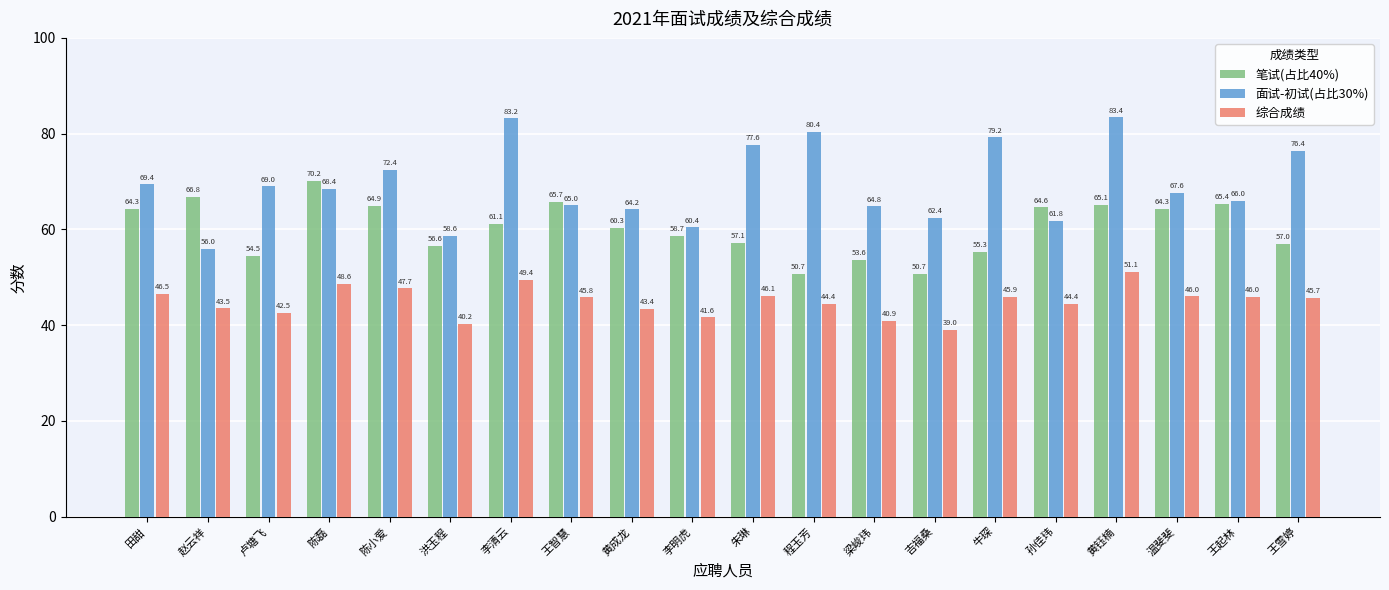

True or false: 笔试(占比40%) has a value of 65.4 at 王起林.

True